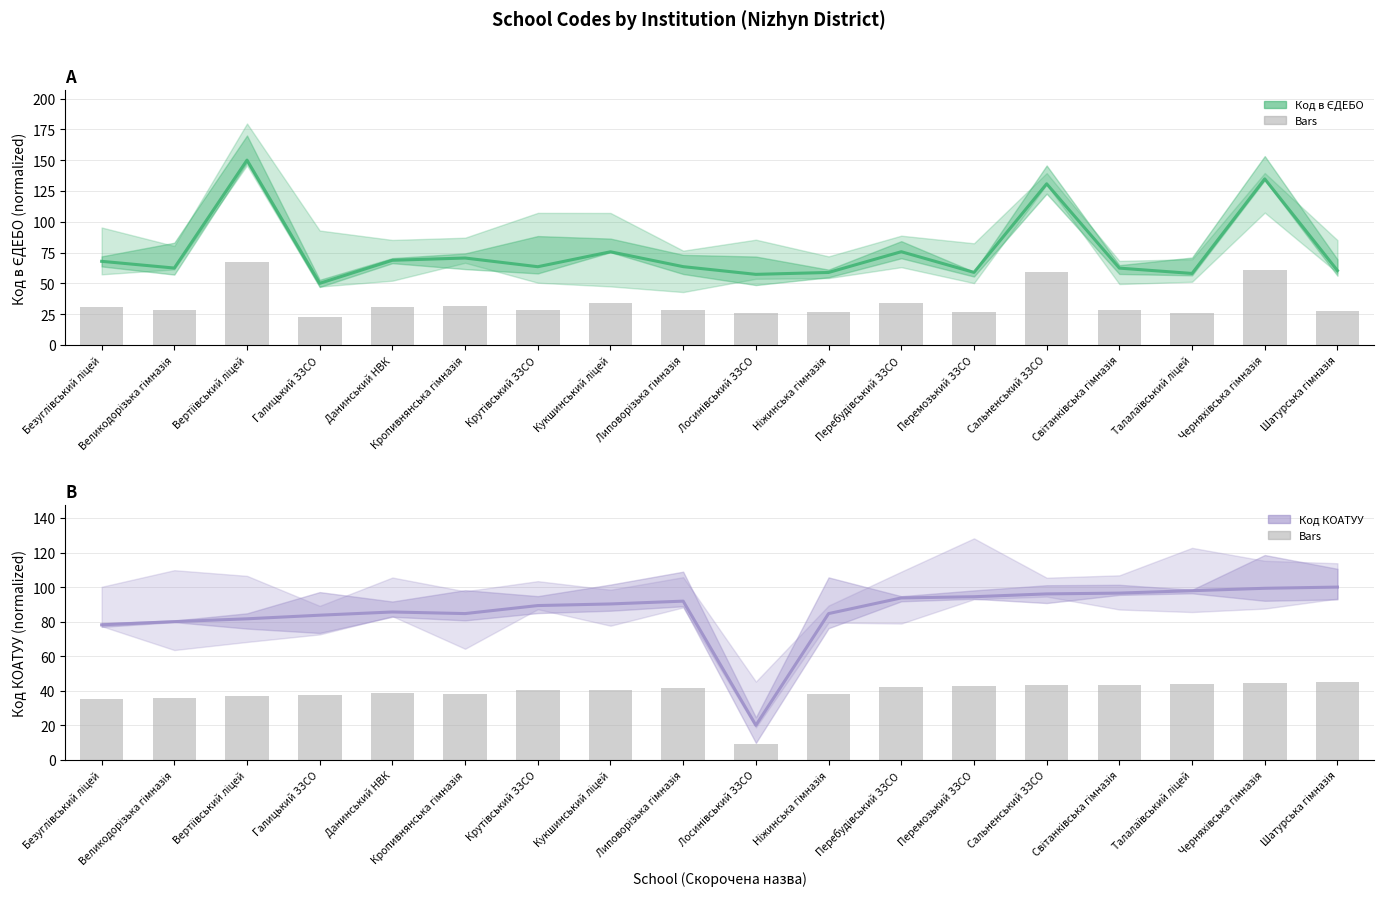

List the series in order of their peak value, lowest first.

Код КОАТУУ (bars), Код в ЄДЕБО (bars), Код КОАТУУ, Код в ЄДЕБО